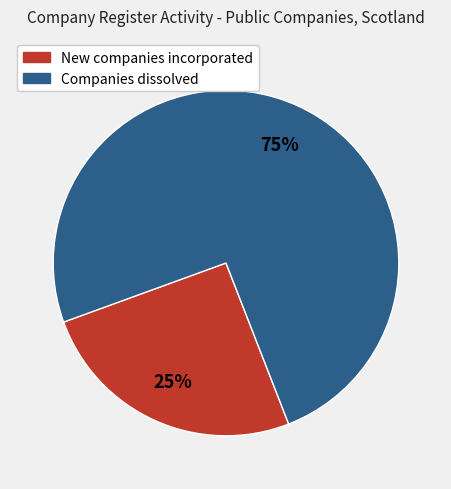

Count the number of slices in the pie.

2